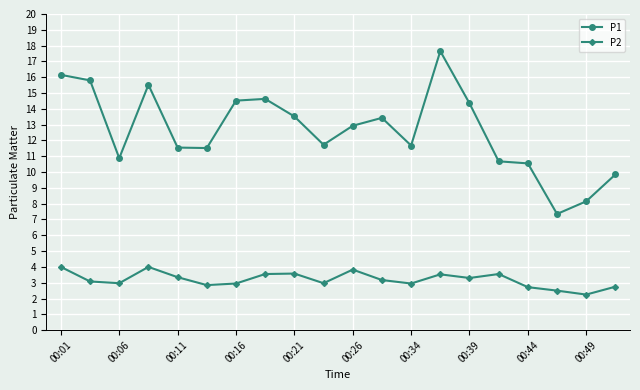

What is the sum of all P1 values?

252.4